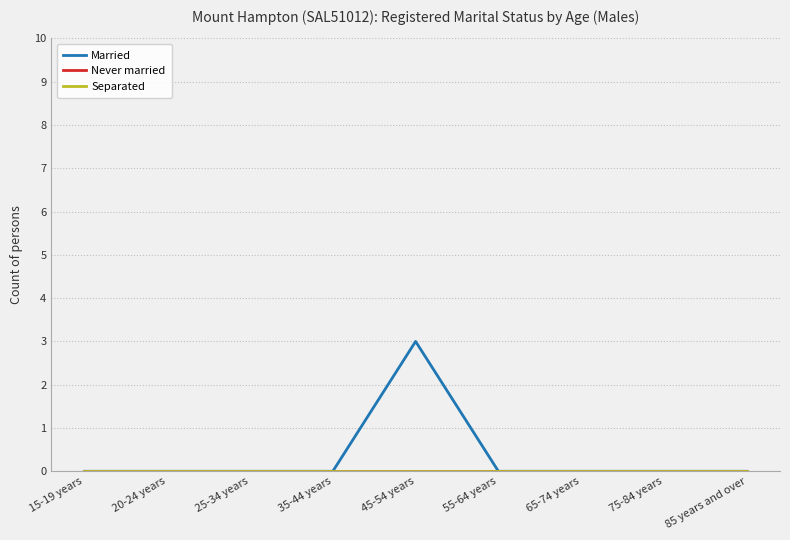

Is this an area chart (filled region under the line)?

No